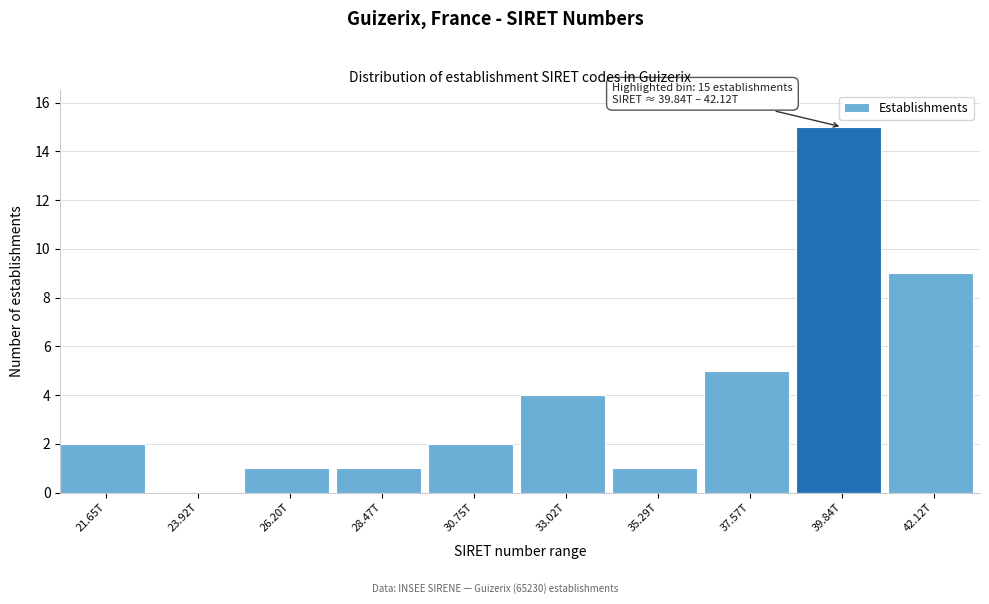

Reading right to left, transcribe all the data shown in this chart.

42.12T=9	39.84T=15	37.57T=5	35.29T=1	33.02T=4	30.75T=2	28.47T=1	26.20T=1	23.92T=0	21.65T=2